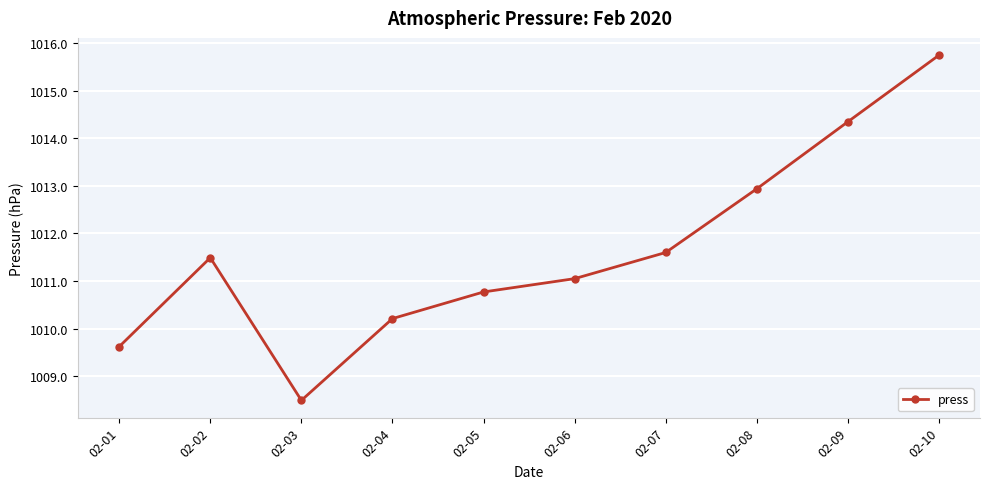

Approximately how many times larger is the value at 02-09 compared to 02-03?

1.0